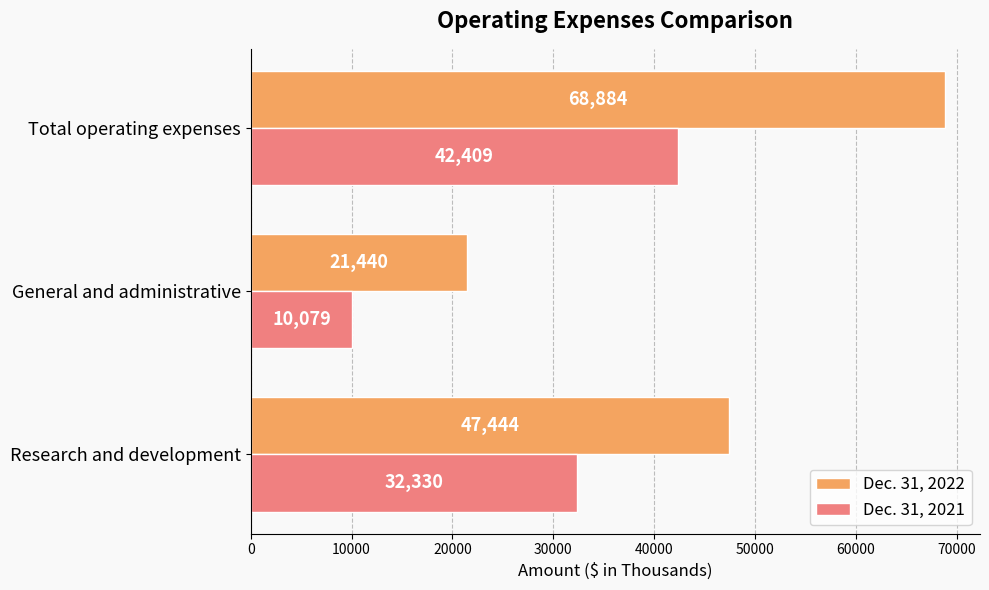

Which category has the lowest value in the Dec. 31, 2022 series?

General and administrative